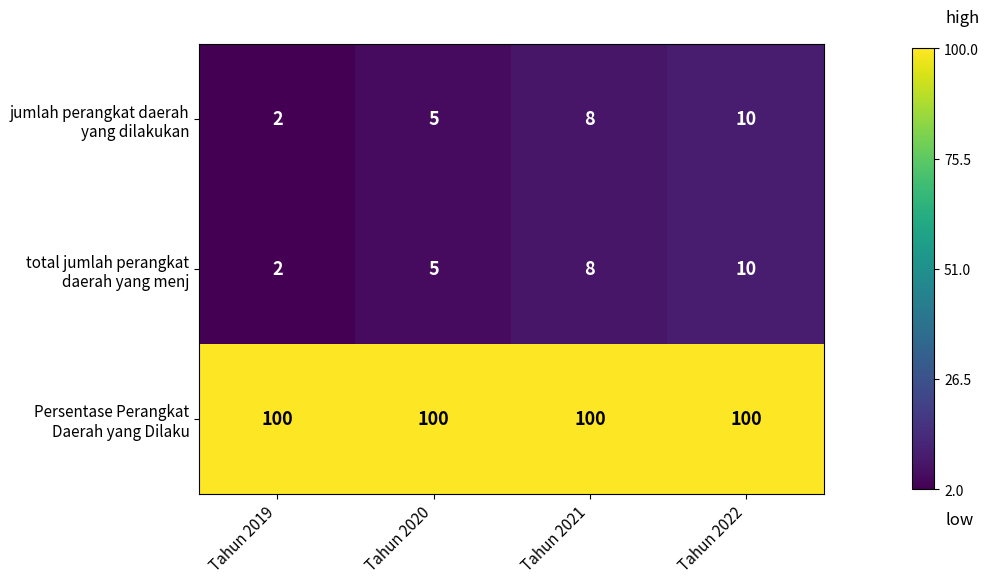

How many data points does each series have?

4